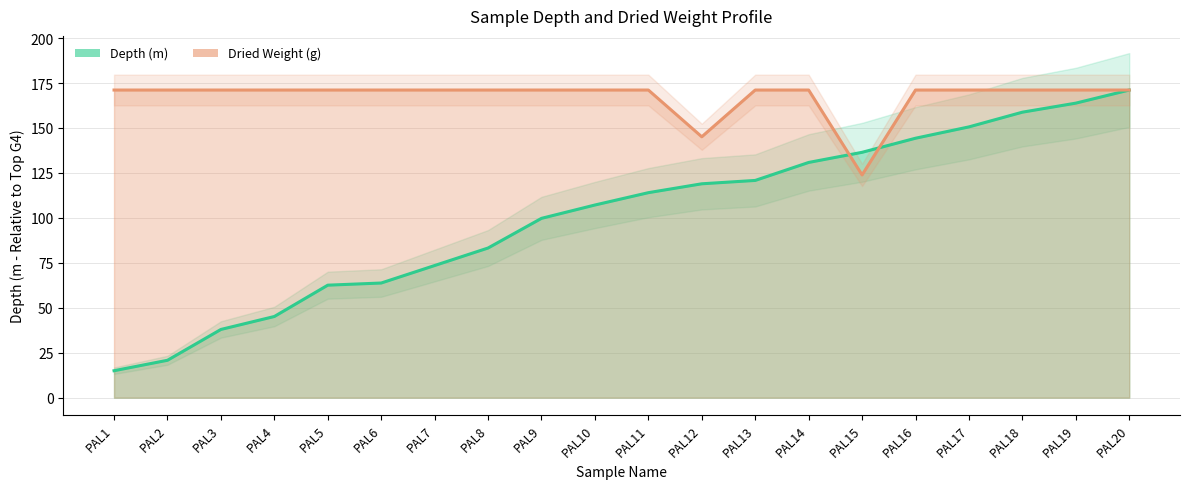

Is it true that Dried Weight (g) equals 261.5 at PAL11?

False